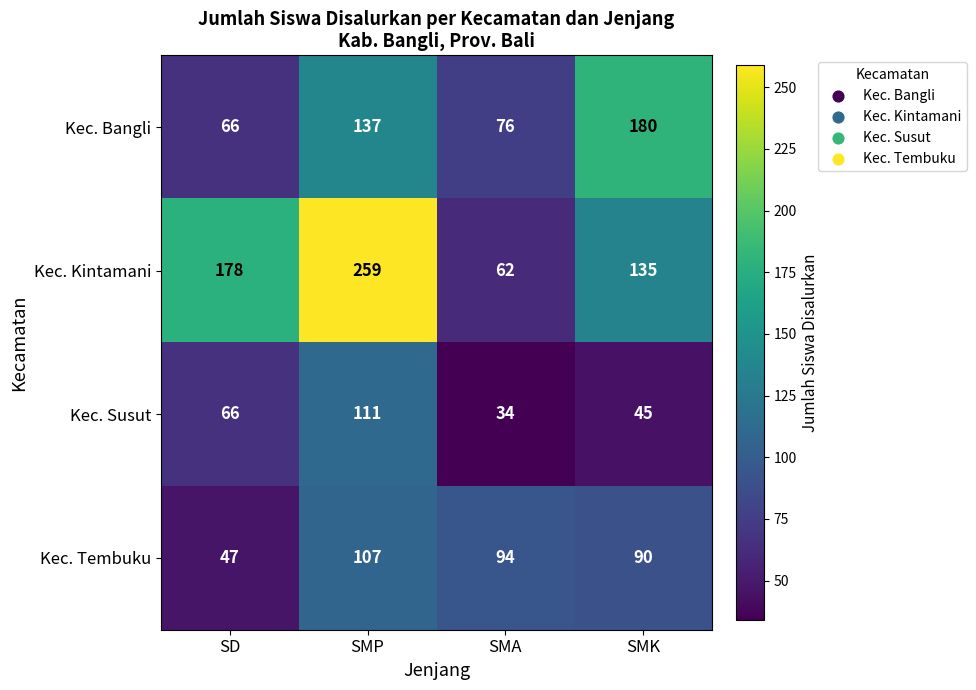

Which category has the lowest value in the Kec. Tembuku series?

SD